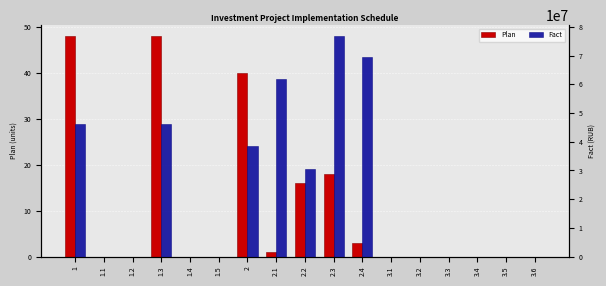

Which category has the highest value across all series?

2.3